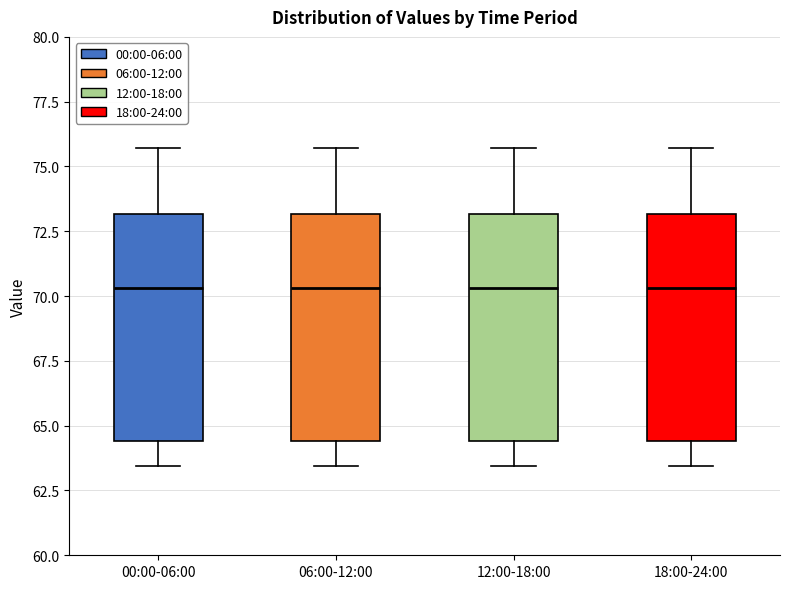

Reading left to right, read every box against the y-axis: the position of its median line, the range the box covers, and the ends of its whiskers. The values are not printed on the chart, so give them approximately, as read against the axis.

00:00-06:00: median 70.5, box 64.5 to 73.0, whiskers 63.5 to 75.5
06:00-12:00: median 70.5, box 64.5 to 73.0, whiskers 63.5 to 75.5
12:00-18:00: median 70.5, box 64.5 to 73.0, whiskers 63.5 to 75.5
18:00-24:00: median 70.5, box 64.5 to 73.0, whiskers 63.5 to 75.5